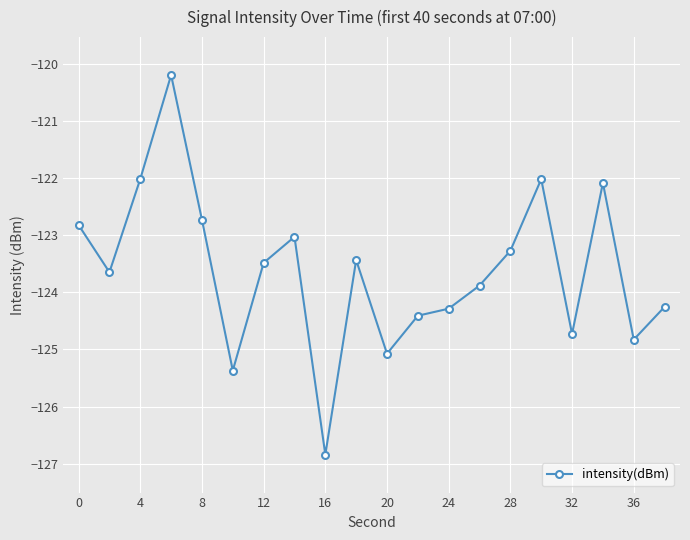

What is the value of the 20th point from the left?

-124.3